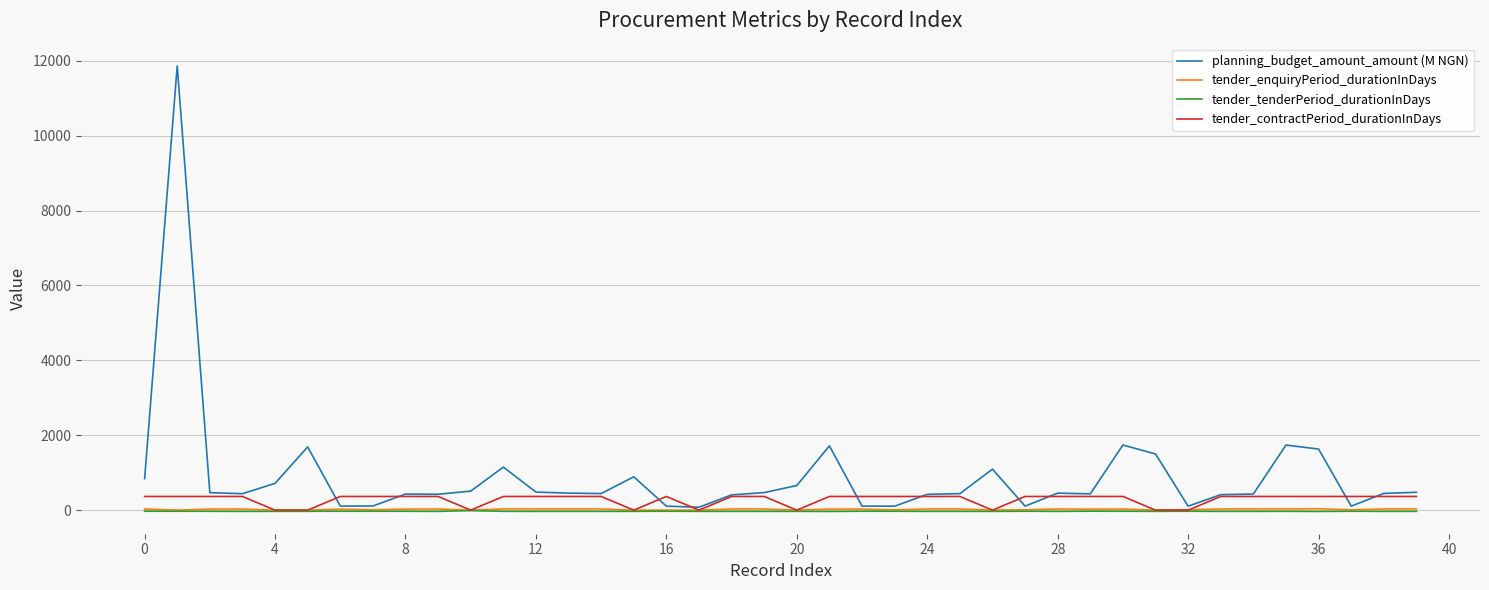

Which series has the widest spread of values?

planning_budget_amount_amount (M NGN)